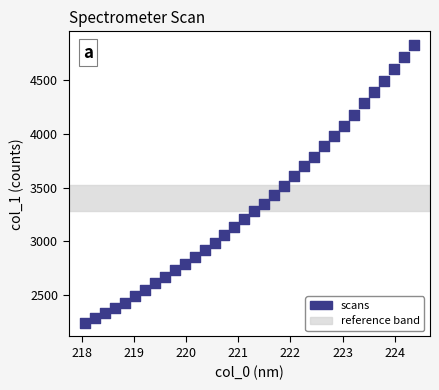

What is the range of X values (max minus min)?

6.3